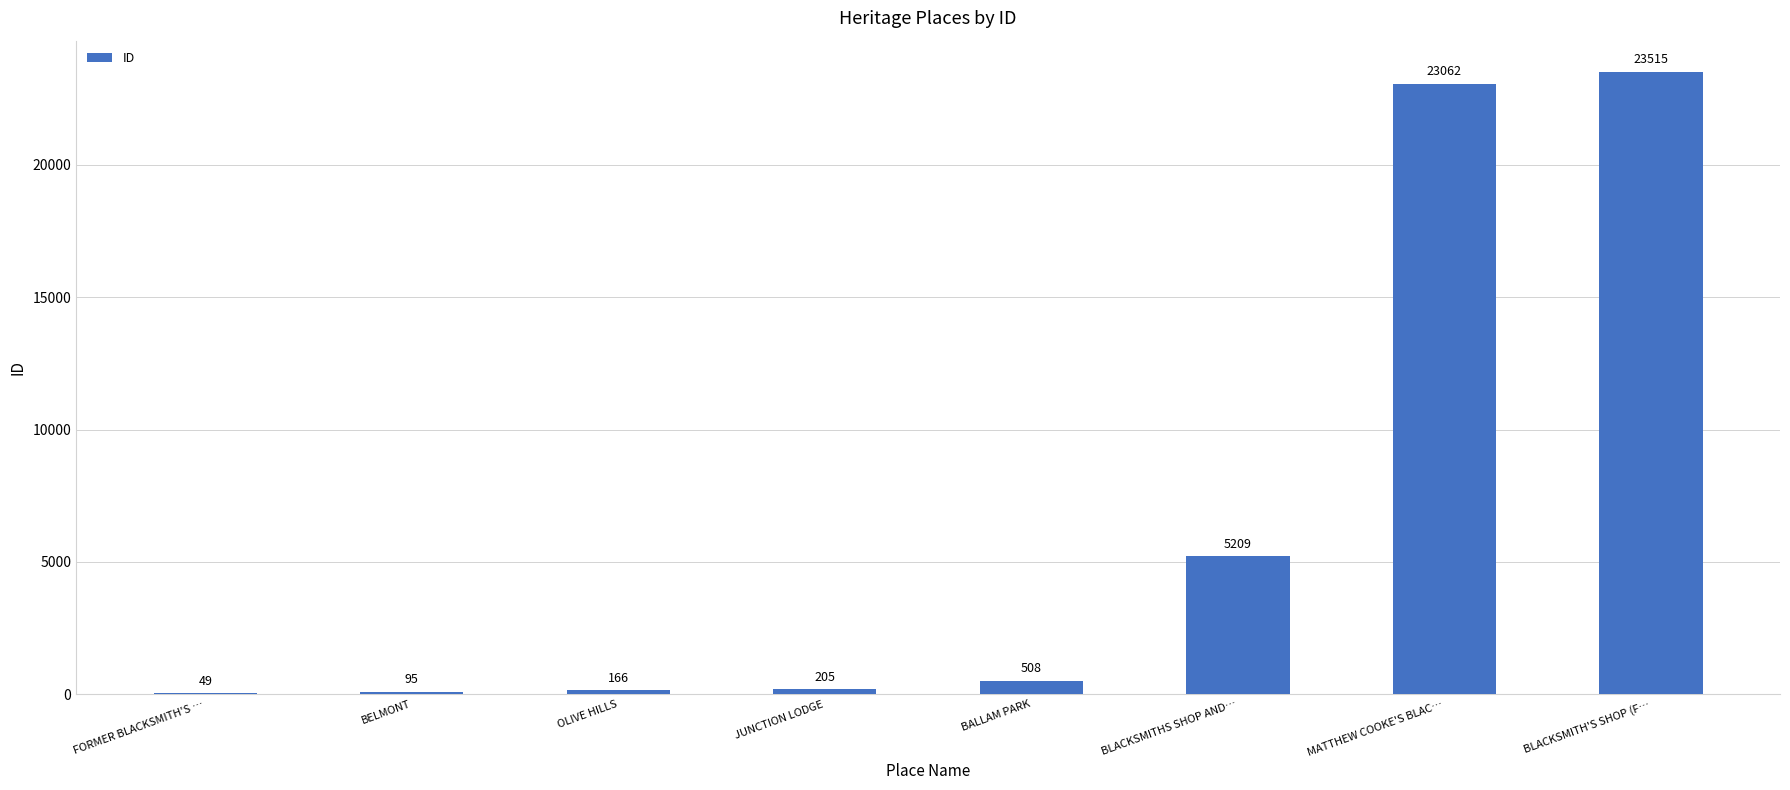

Is it true that the value at BELMONT is 95?

True